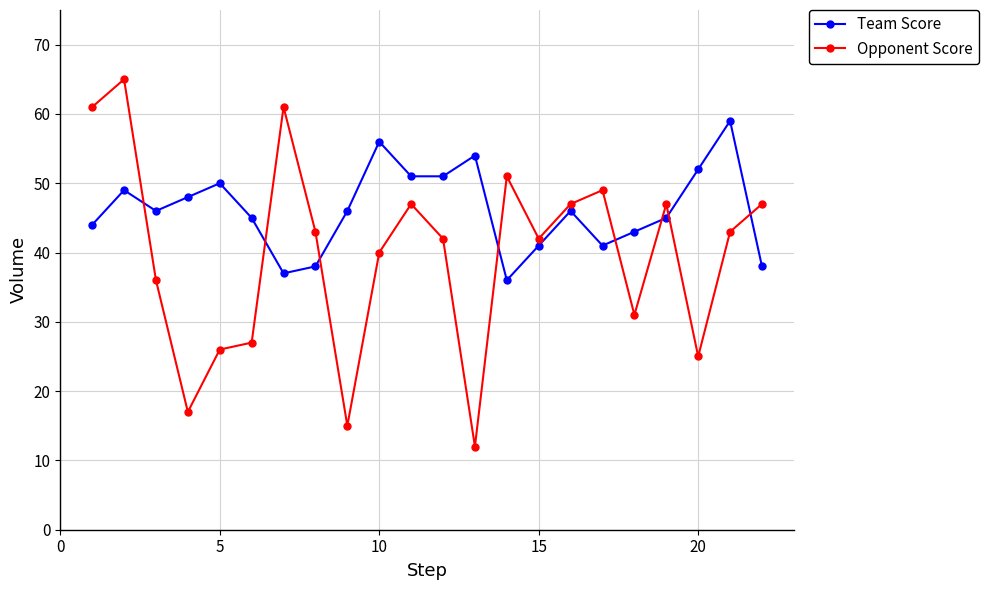

Which series has the largest total across all categories?

Team Score